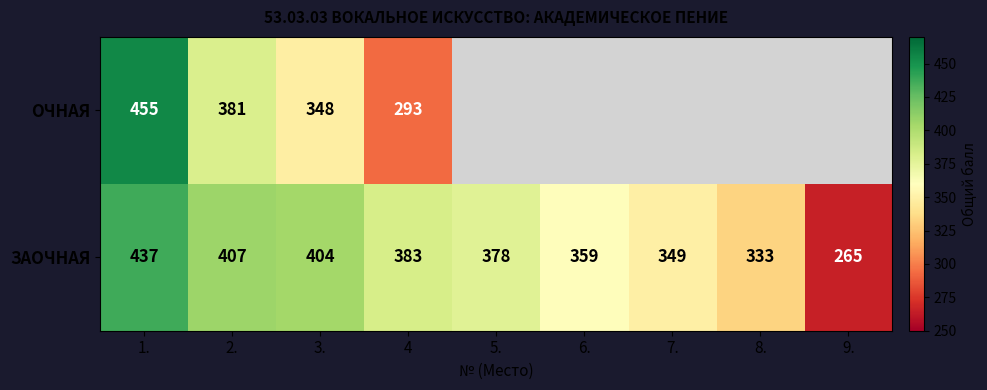

What is the sum of all ЗАОЧНАЯ values?

3315